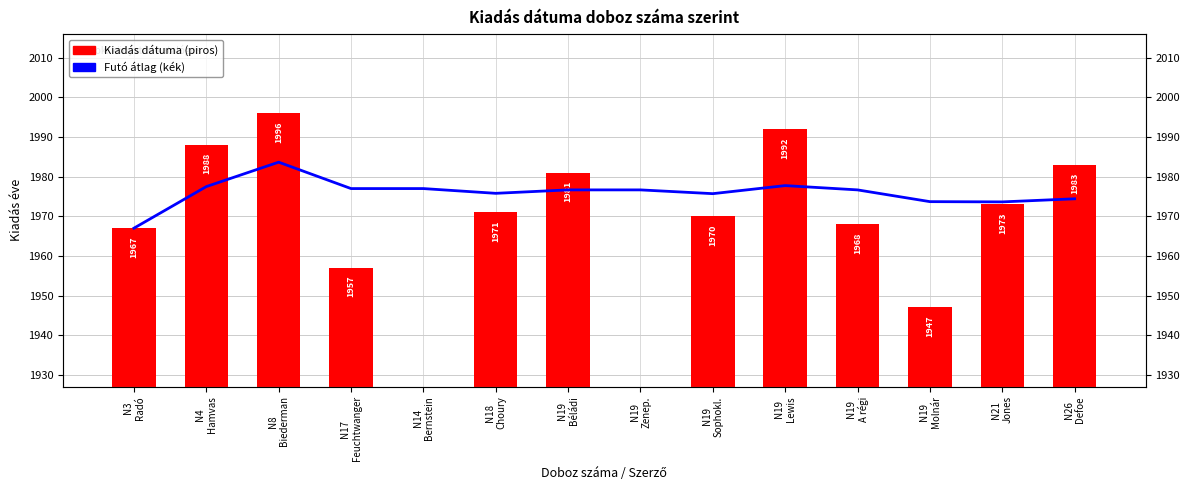

Which series has the largest total across all categories?

Futó átlag